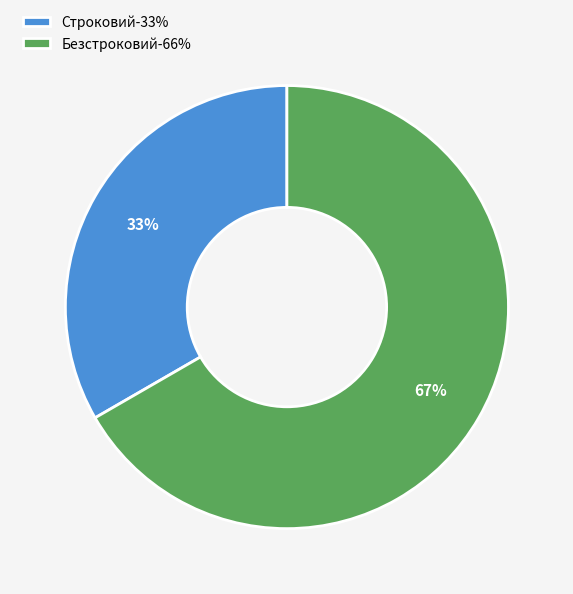

Count the number of slices in the pie.

2